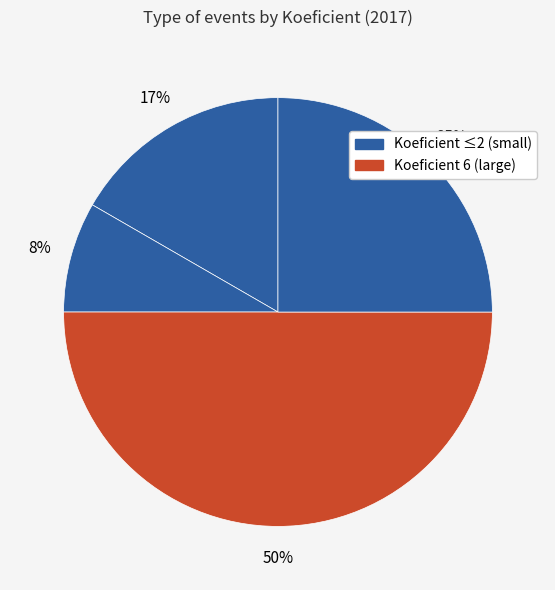

How many slices are in this pie chart?

4